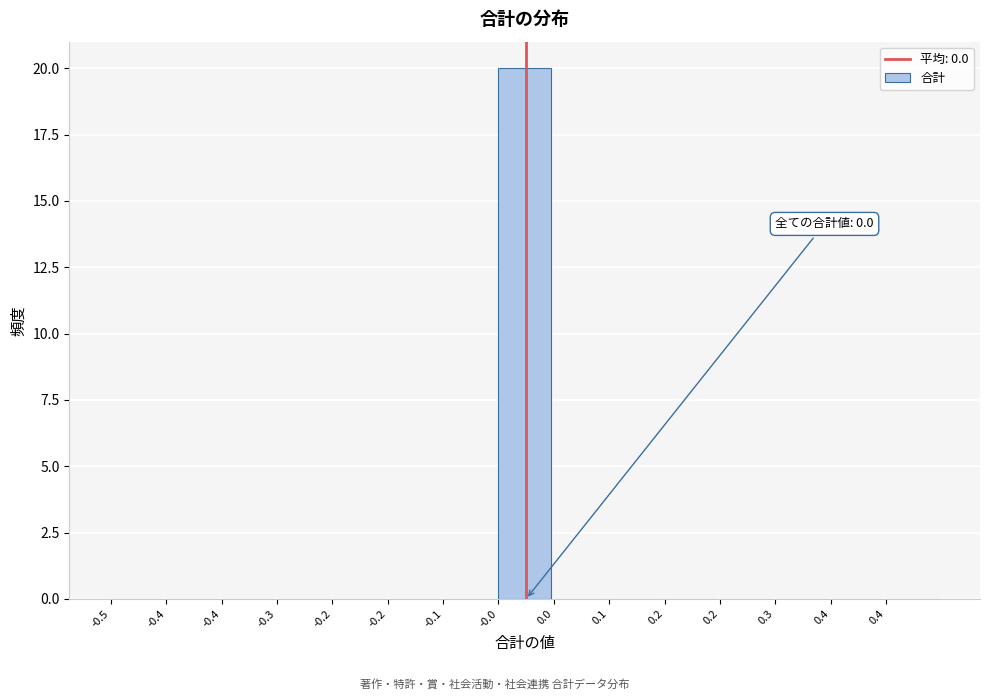

Count the number of categories in the chart.

15